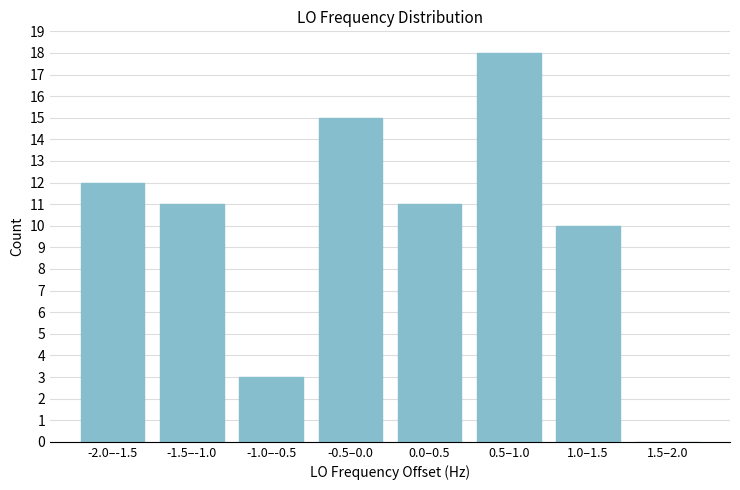

Reading left to right, transcribe all the data shown in this chart.

-2.0–-1.5=12	-1.5–-1.0=11	-1.0–-0.5=3	-0.5–0.0=15	0.0–0.5=11	0.5–1.0=18	1.0–1.5=10	1.5–2.0=0